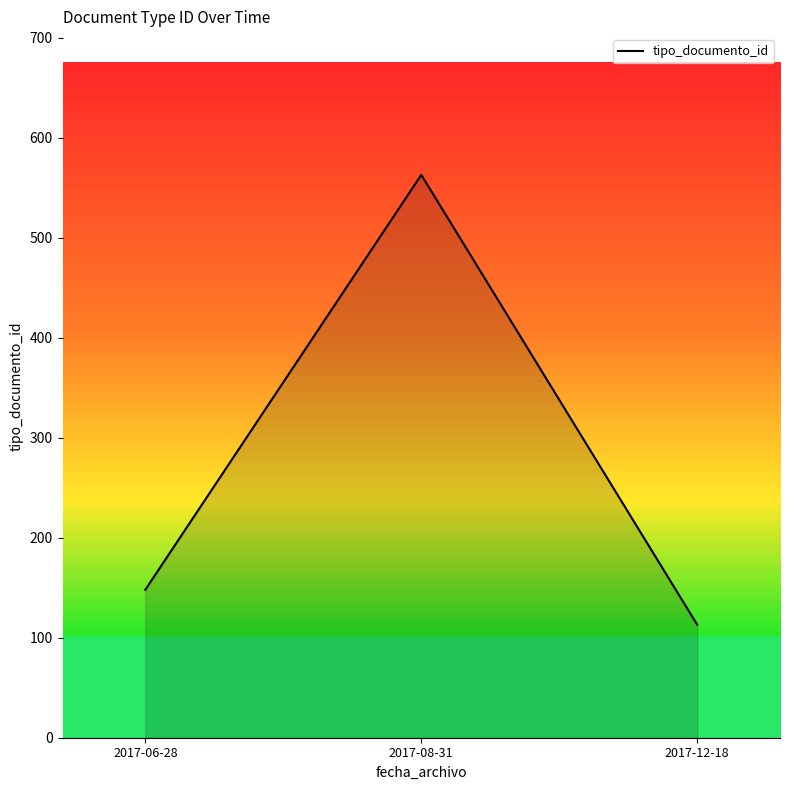

Rank the categories by value from lowest to highest.

2017-12-18, 2017-06-28, 2017-08-31